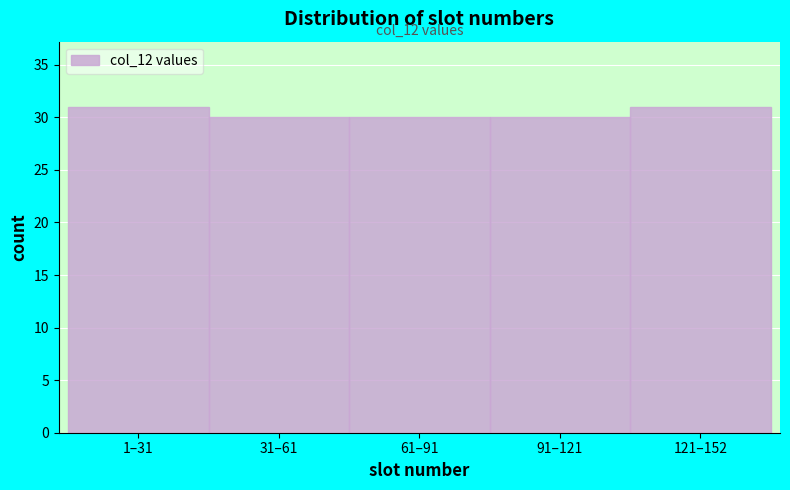

Reading left to right, list all the values displayed in this chart.

31	30	30	30	31